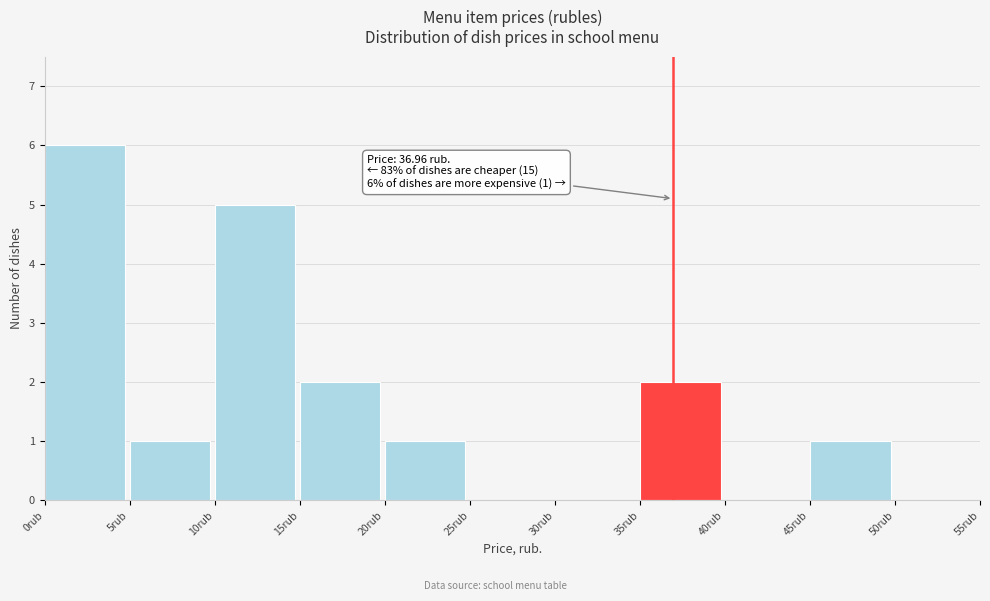

Over which range of the x-axis is the bar tallest?

0 to 5